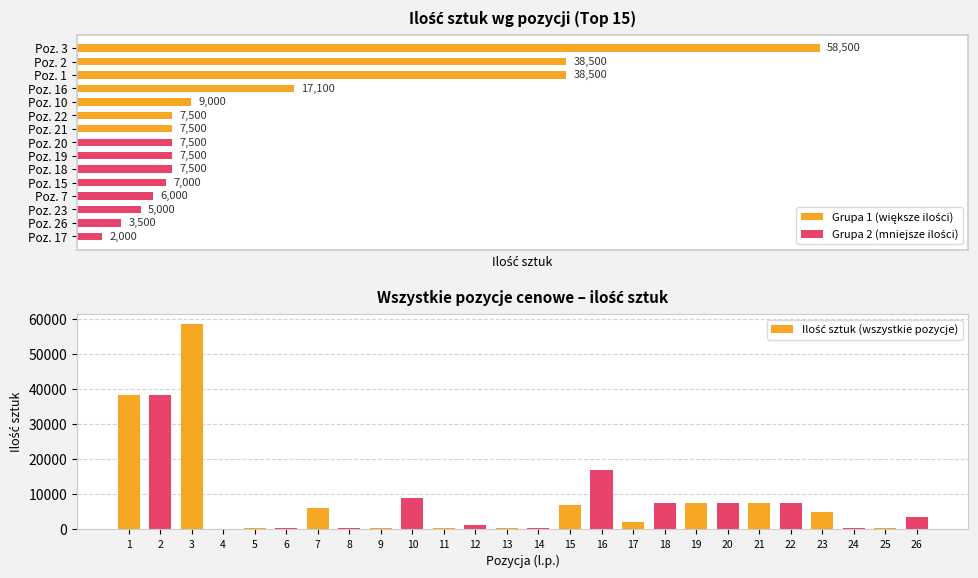

How many bars are there in total?

26